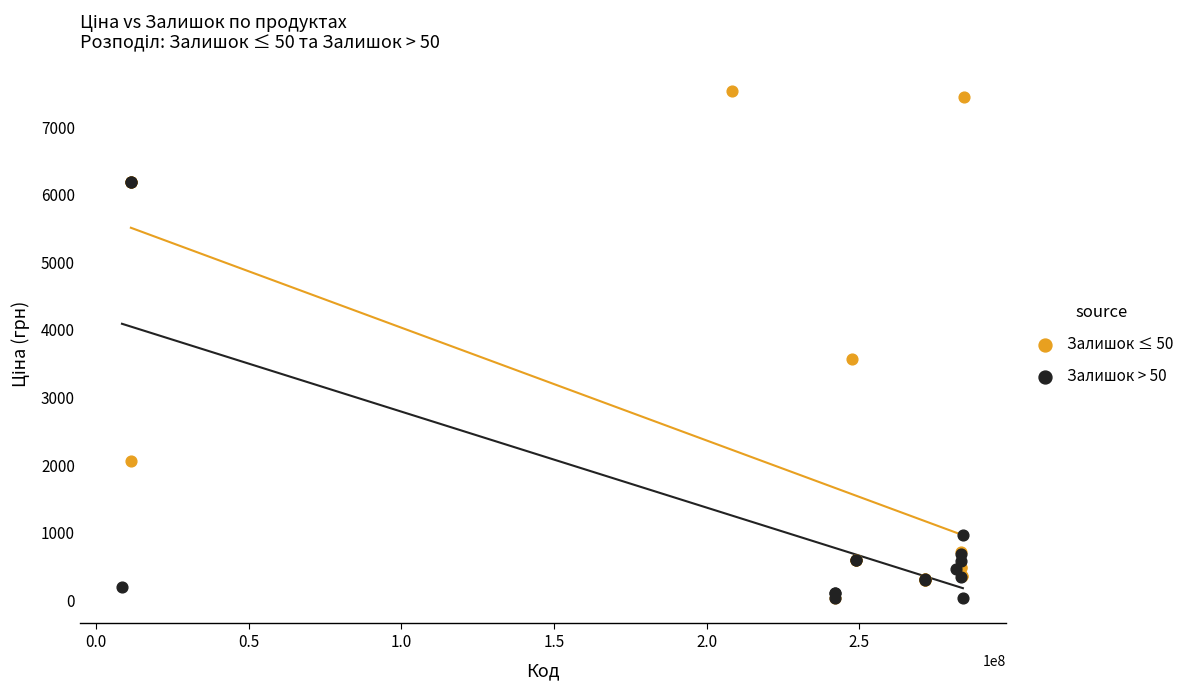

Which series contains the highest Y value?

Залишок ≤ 50